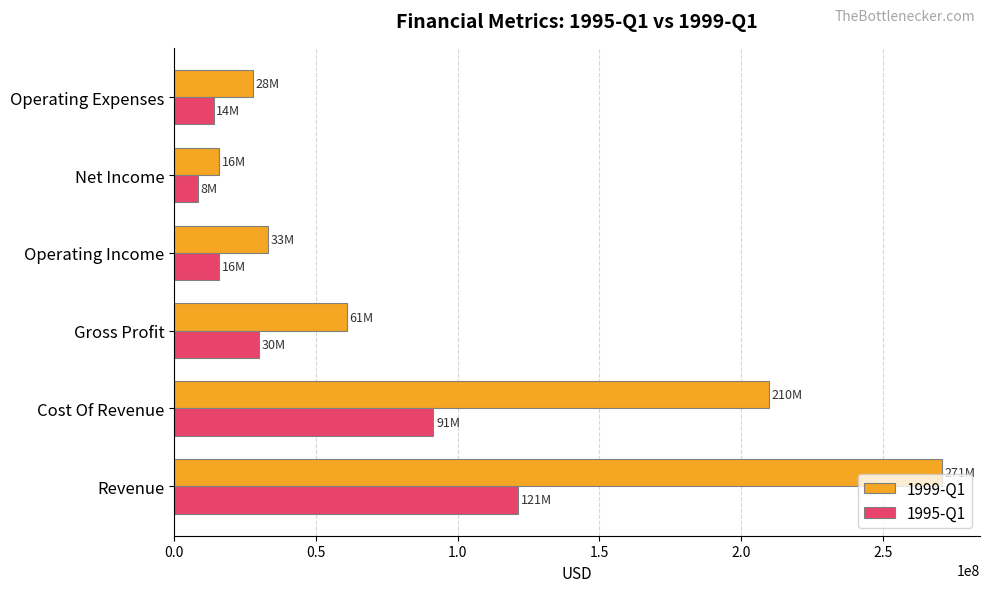

What is the difference between the second highest and second lowest values in the 1995-Q1 series?

77500000